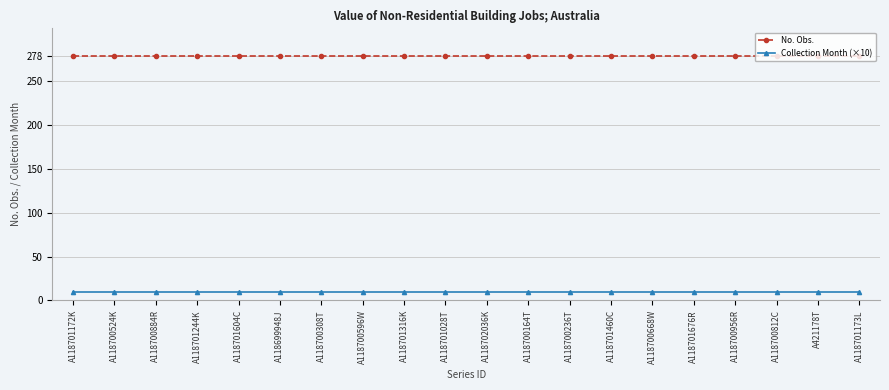

Reading left to right, list all the values displayed in this chart.

No. Obs.: A118701172K=278	A118700524K=278	A118700884R=278	A118701244K=278	A118701604C=278	A118699948J=278	A118700308T=278	A118700596W=278	A118701316K=278	A118701028T=278	A118702036K=278	A118700164T=278	A118700236T=278	A118701460C=278	A118700668W=278	A118701676R=278	A118700956R=278	A118700812C=278	A421178T=278	A118701173L=278
Collection Month (×10): A118701172K=10	A118700524K=10	A118700884R=10	A118701244K=10	A118701604C=10	A118699948J=10	A118700308T=10	A118700596W=10	A118701316K=10	A118701028T=10	A118702036K=10	A118700164T=10	A118700236T=10	A118701460C=10	A118700668W=10	A118701676R=10	A118700956R=10	A118700812C=10	A421178T=10	A118701173L=10